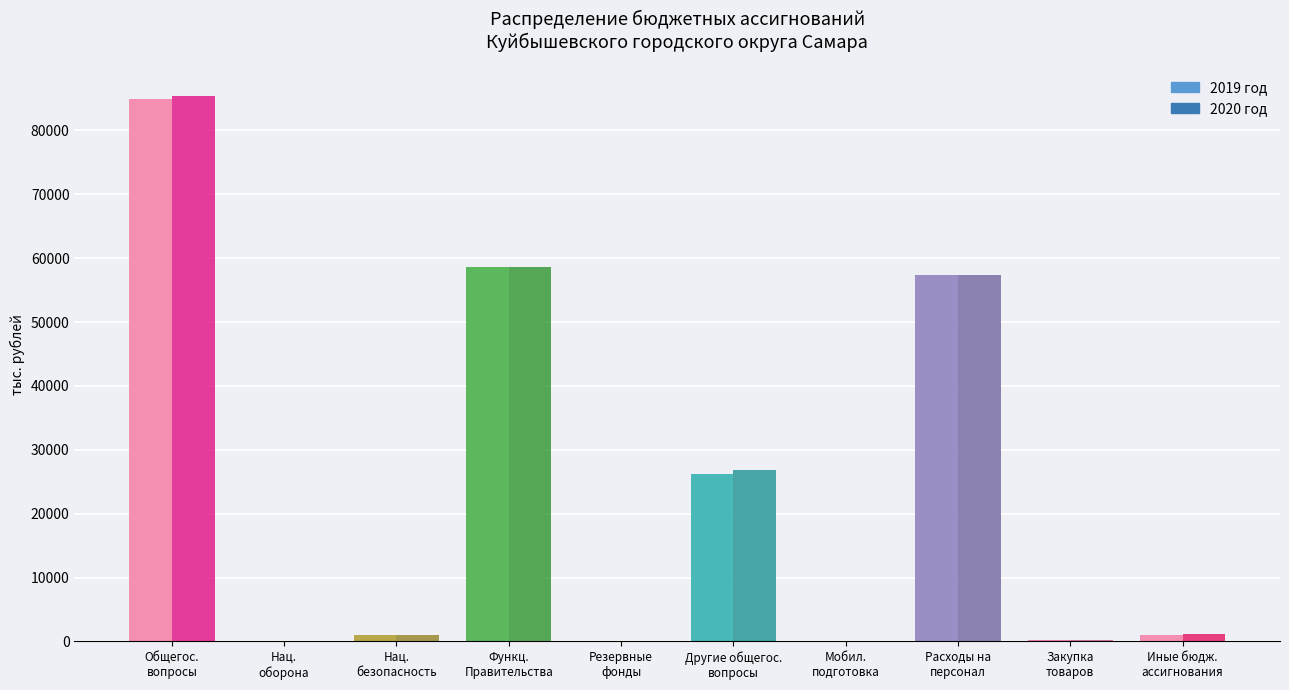

What is the label of the 3rd bar from the left?

НАЦИОНАЛЬНАЯ БЕЗОПАСНОСТЬ